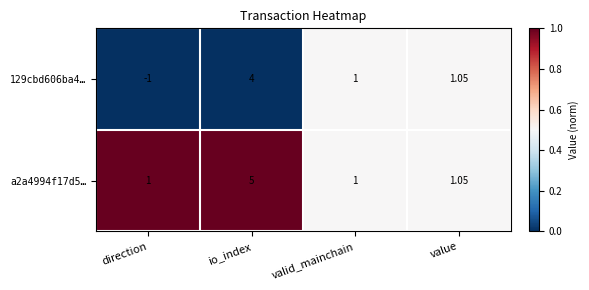

Rank the categories by 129cbd606ba4… value from lowest to highest.

direction, valid_mainchain, value, io_index